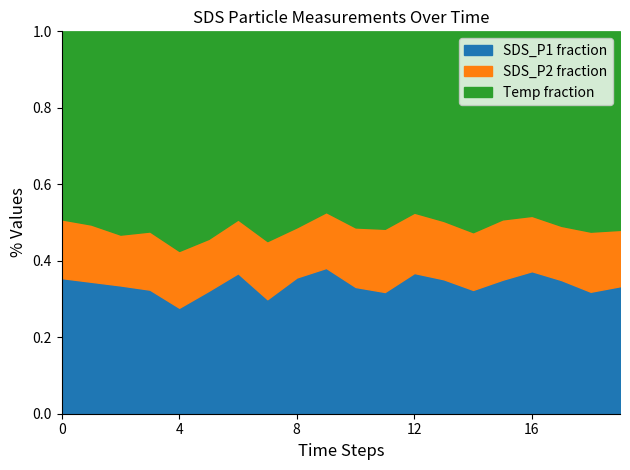

Is it true that Humidity equals 171.8 at 01:51?

False